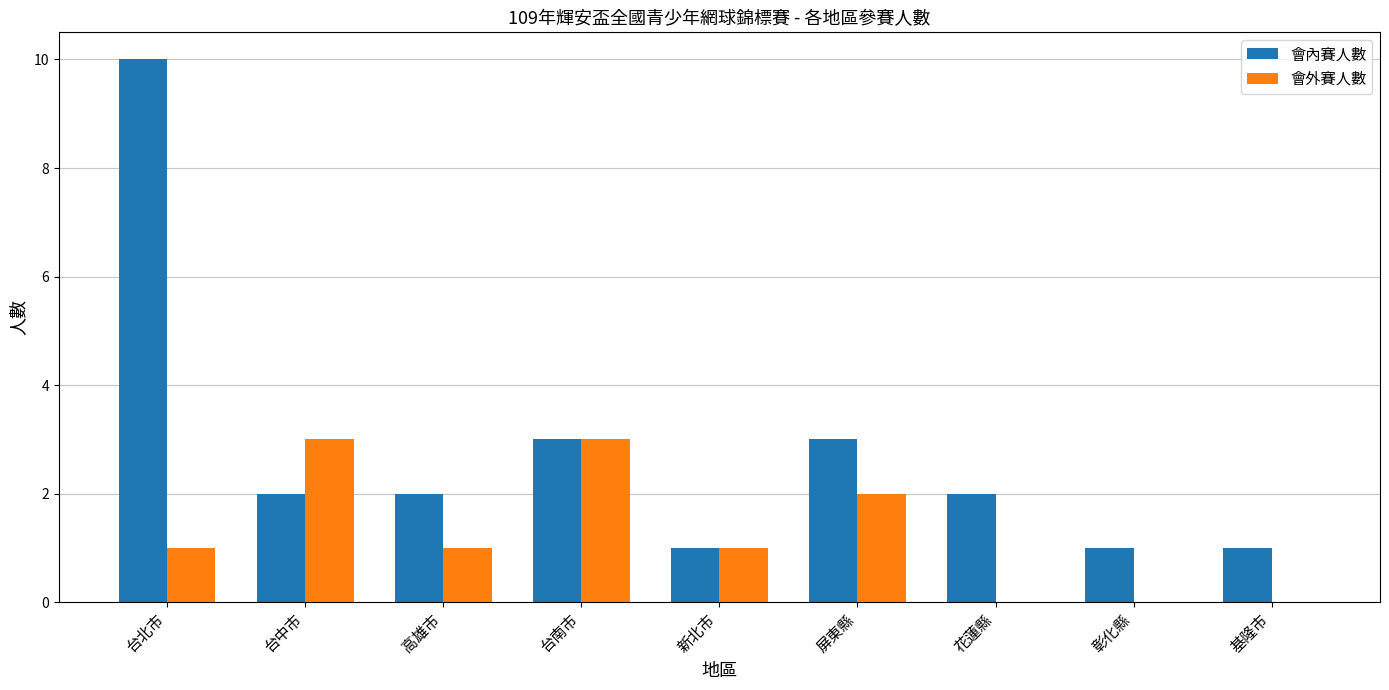

Is the value of 會內賽人數 at 台南市 greater than the value of 會外賽人數 at 新北市?

Yes